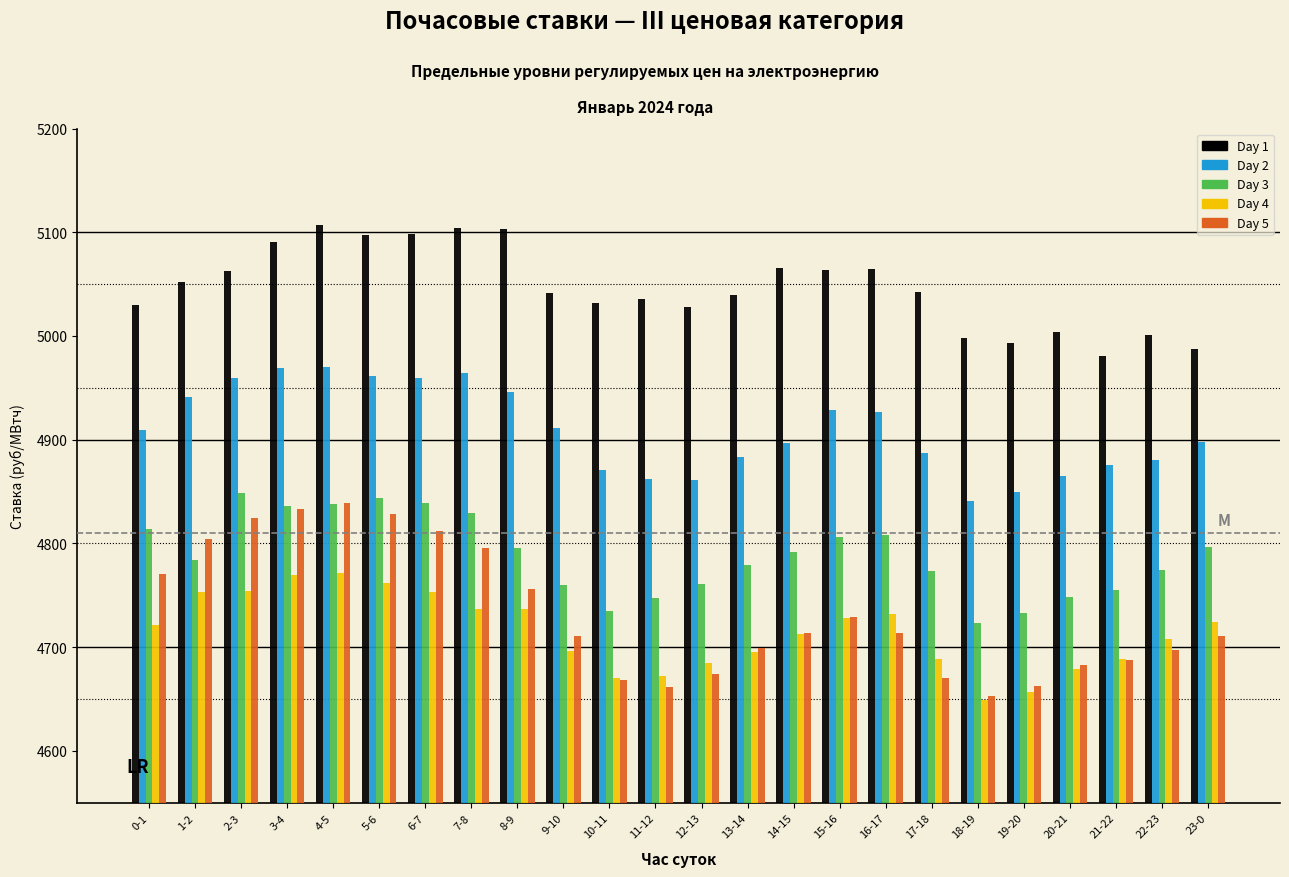

What is the difference between the highest and lowest values at 5-6?

335.8